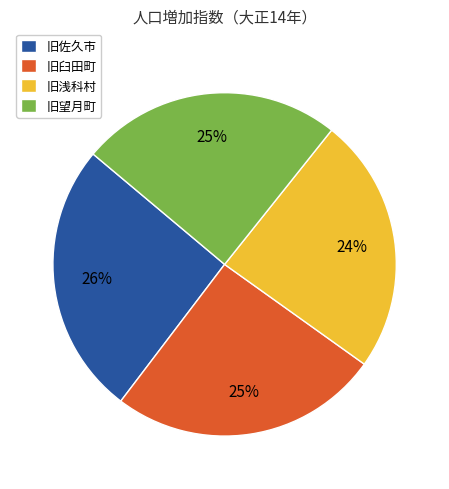

The 旧望月町 slice represents 16% of the pie. True or false?

False